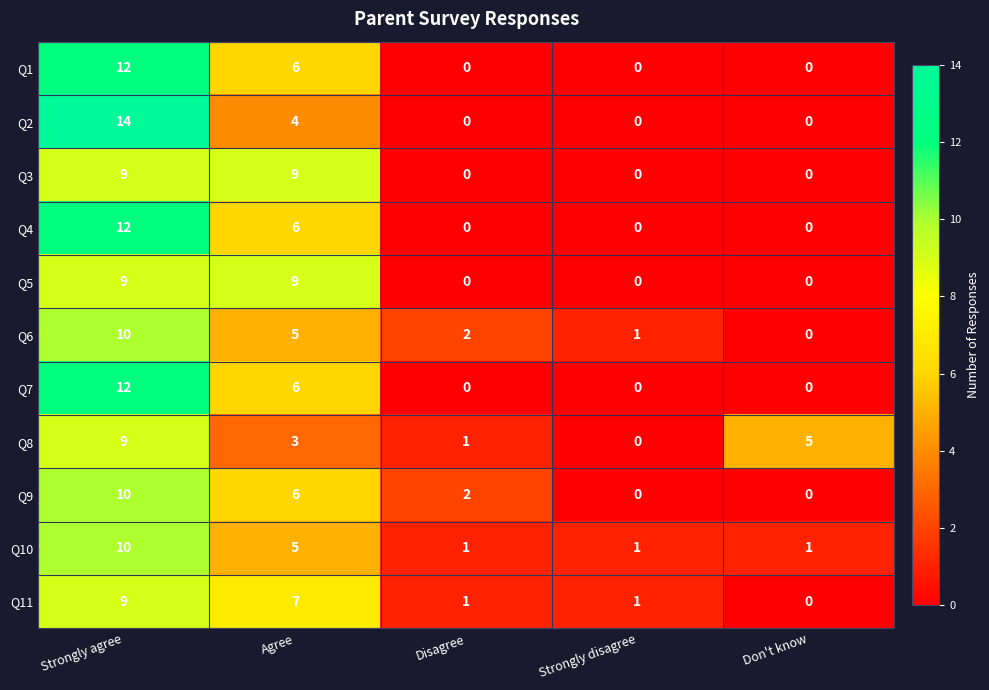

What is the difference between the highest and lowest values at Strongly disagree?

1